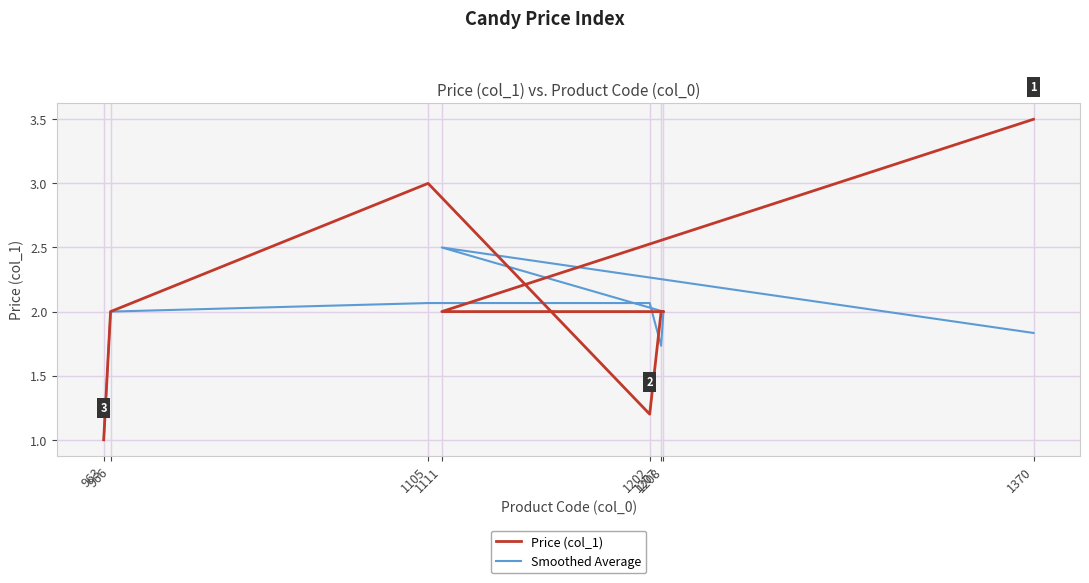

At which category is the sum across all series the highest?

1370